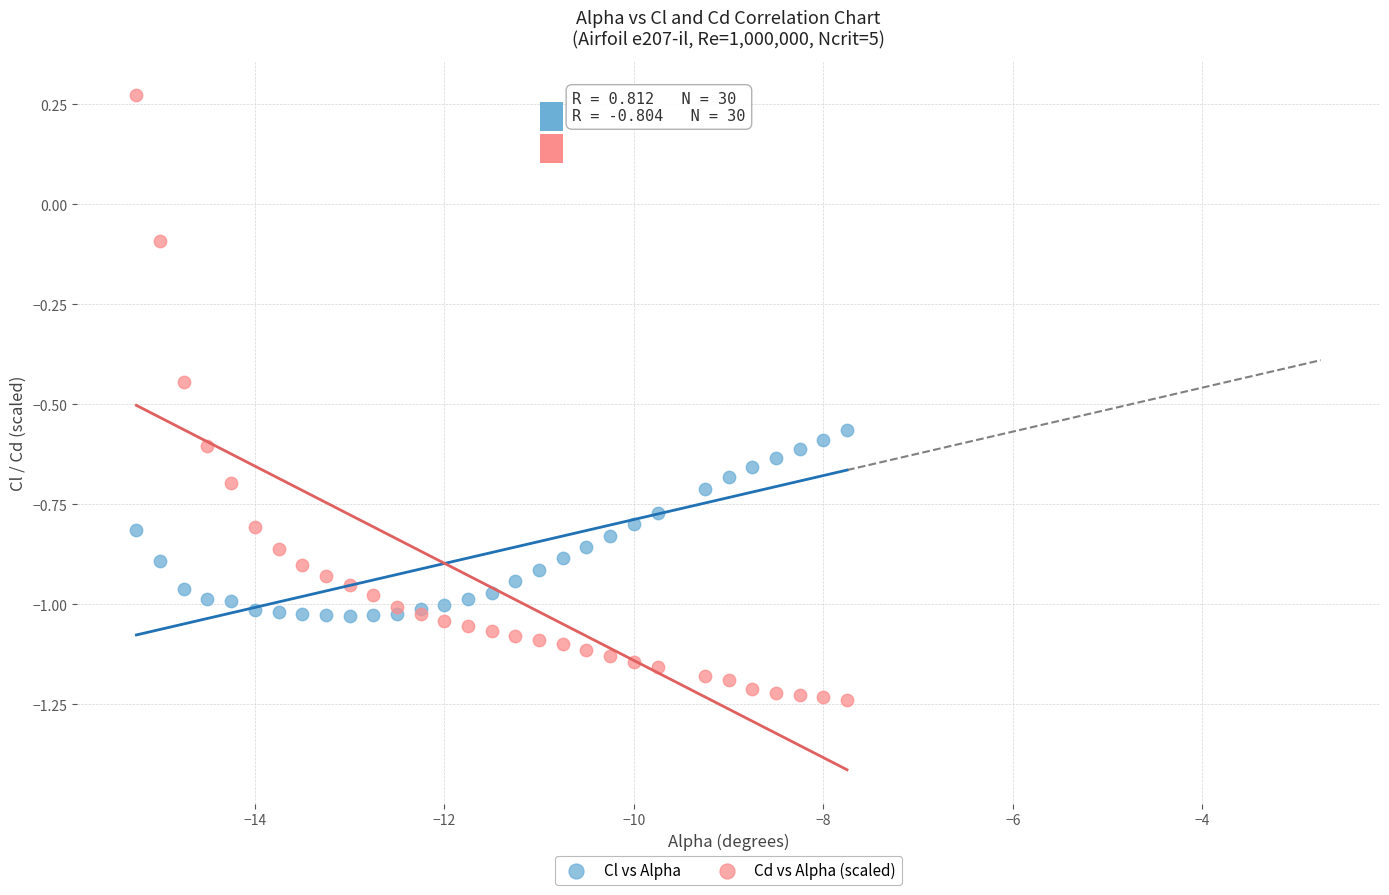

Which series contains the highest Y value?

Cd vs Alpha (scaled)